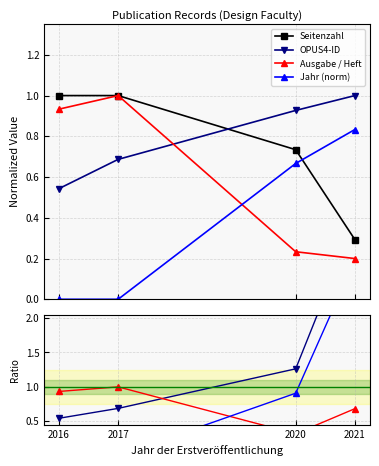

What is the value of the OPUS4-ID point at the 3rd from the left?

1.3